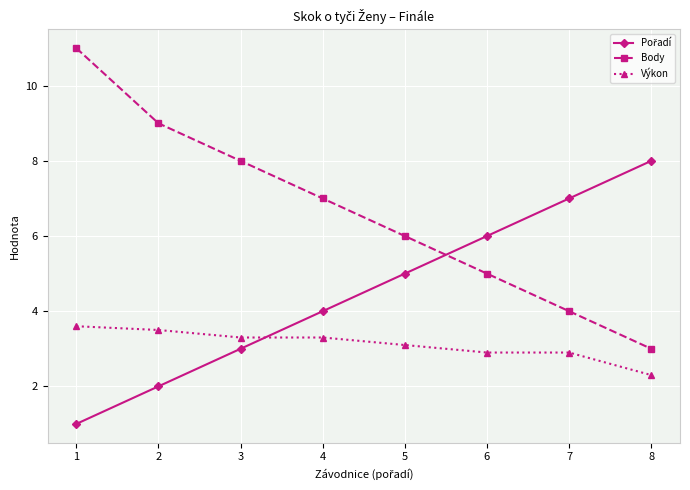

List the labels in order of Body value, largest first.

1, 2, 3, 4, 5, 6, 7, 8